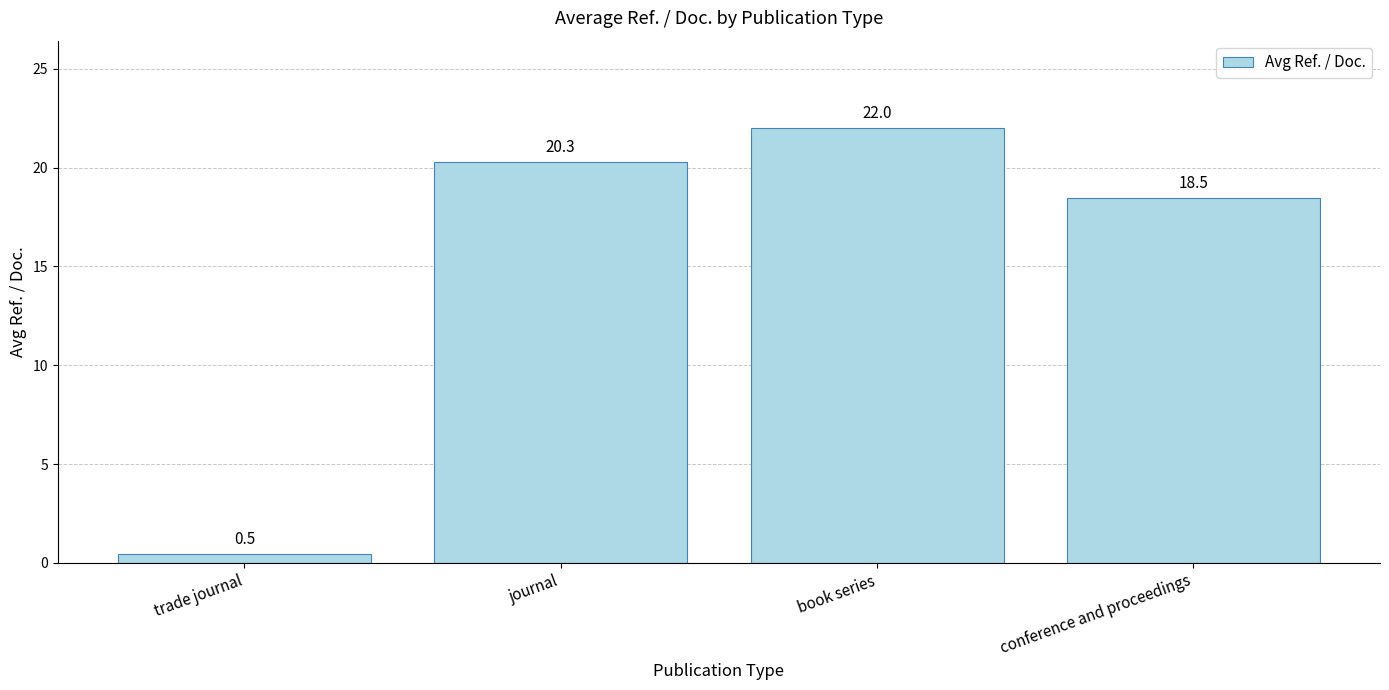

What is the difference between the maximum and minimum values?

21.5